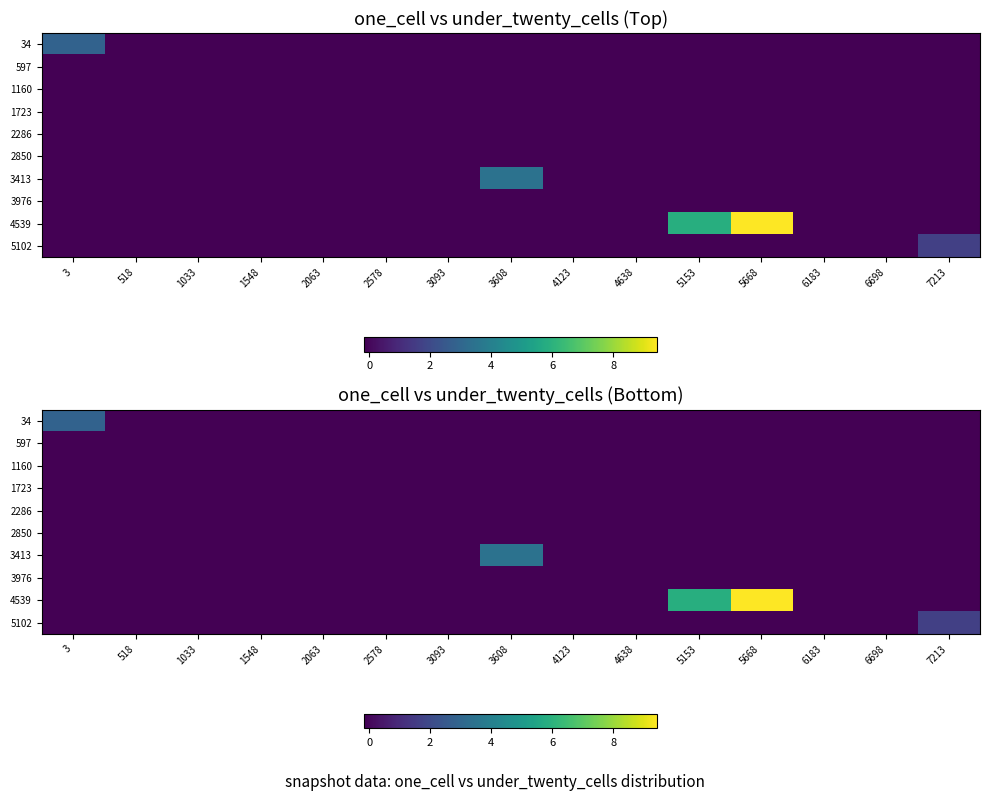

List the labels in order of 2850 value, largest first.

3, 518, 1033, 1548, 2063, 2578, 3093, 3608, 4123, 4638, 5153, 5668, 6183, 6698, 7213